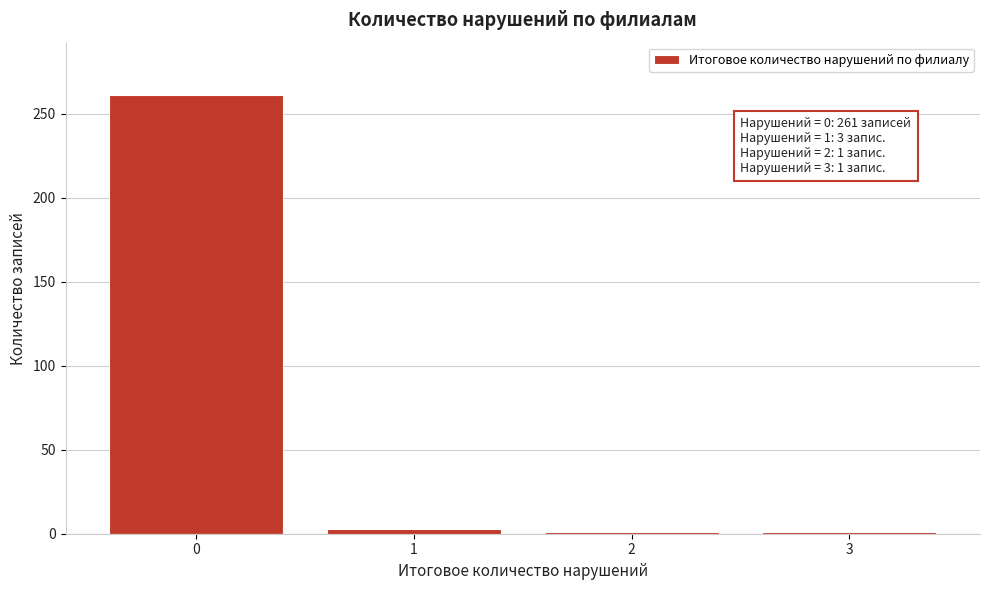

Reading right to left, list all the values displayed in this chart.

3=1	2=1	1=3	0=261